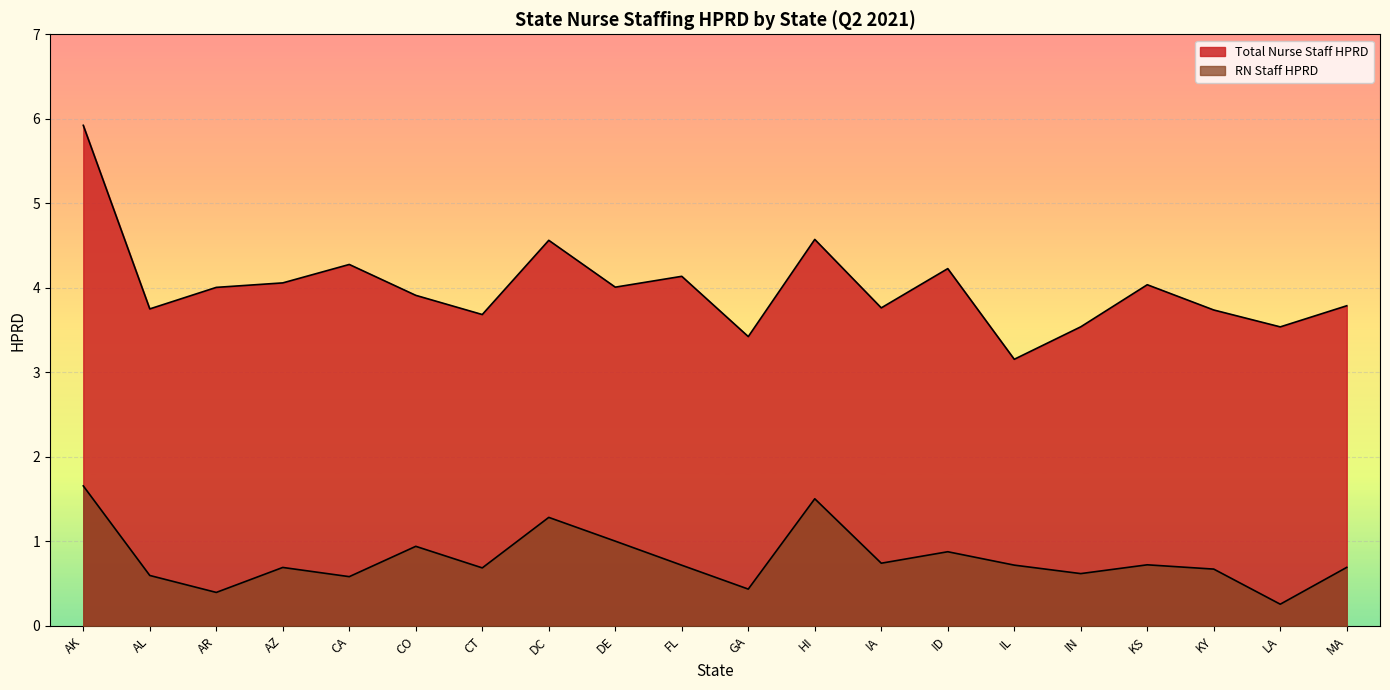

True or false: RN Staff HPRD and Total Nurse Staff HPRD cross at least once.

False